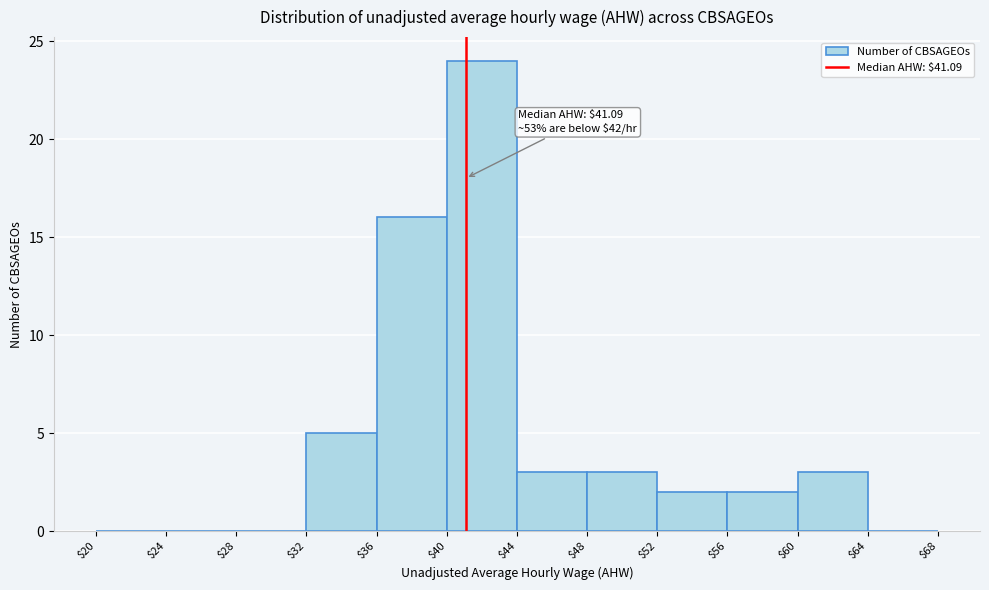

Which range on the x-axis has the tallest bar?

$40 to $44